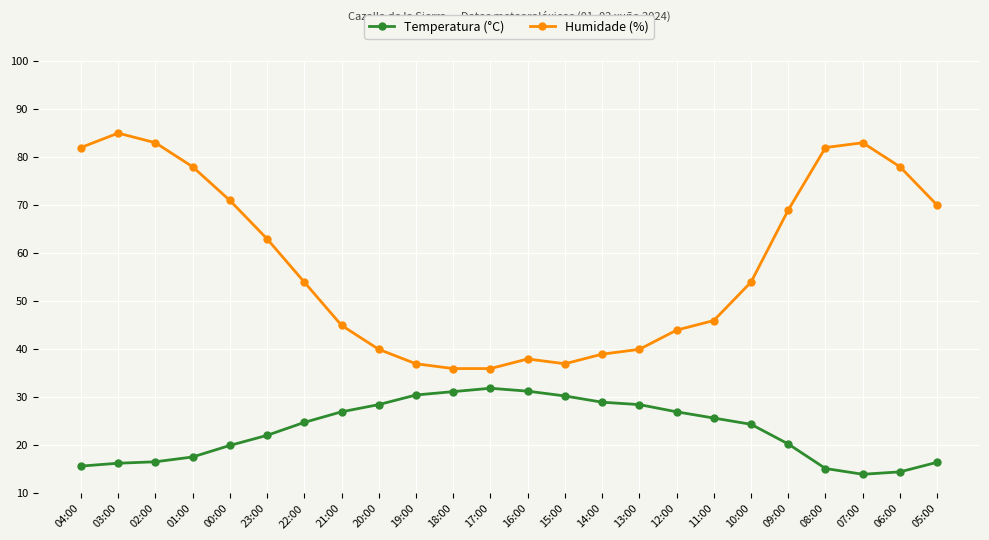

What is the total value across all series at 01:00?

95.6